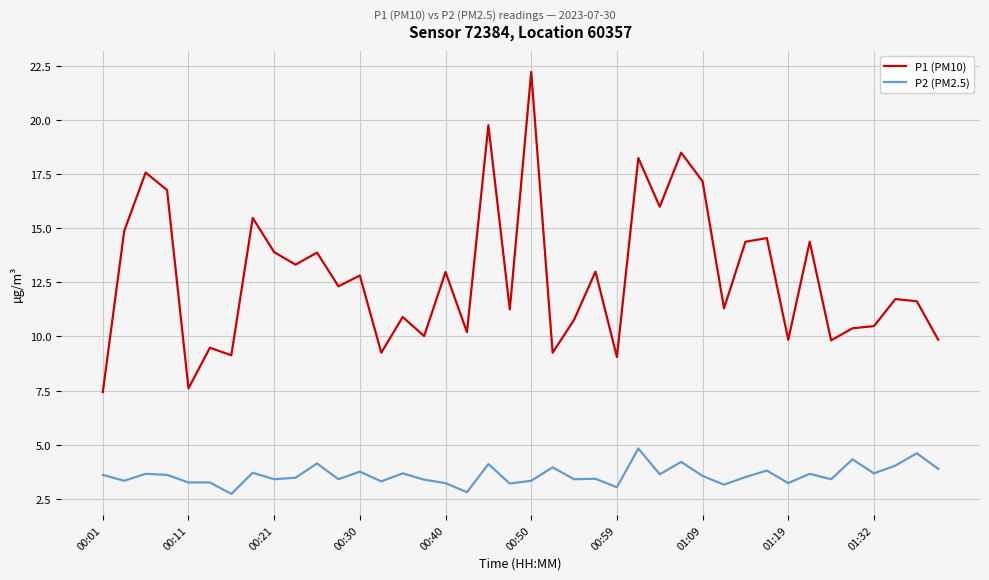

What is the difference between the maximum and minimum values in the P2 (PM2.5) series?

2.1